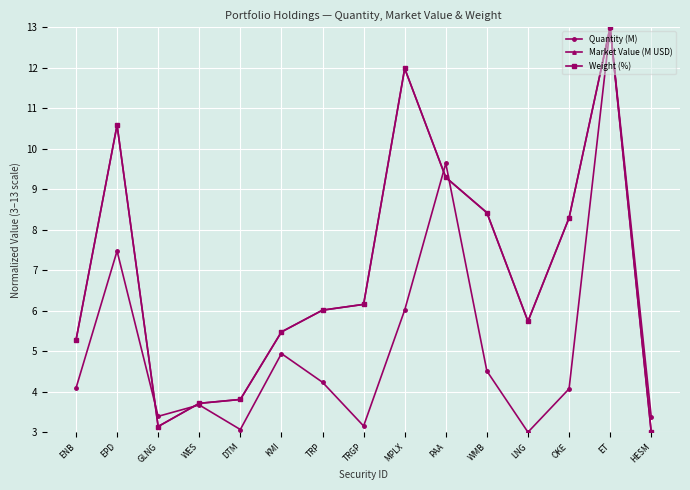

What is the total value across all series at ENB?

14.6